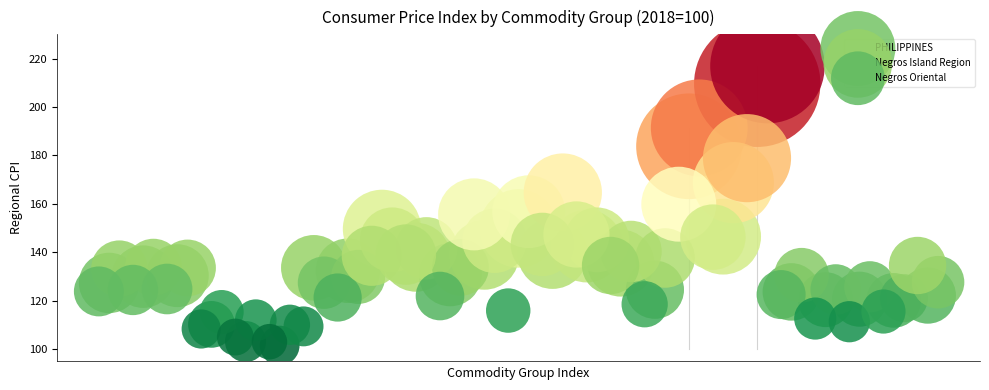

Which series has the largest Y range (max minus min)?

PHILIPPINES